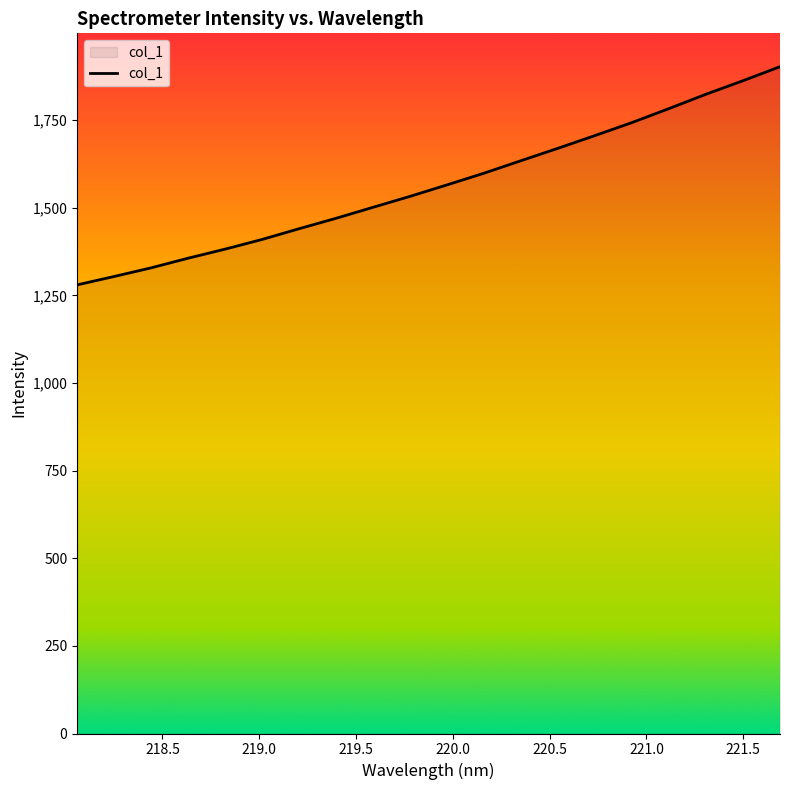

What is the greatest value displayed?

1902.4